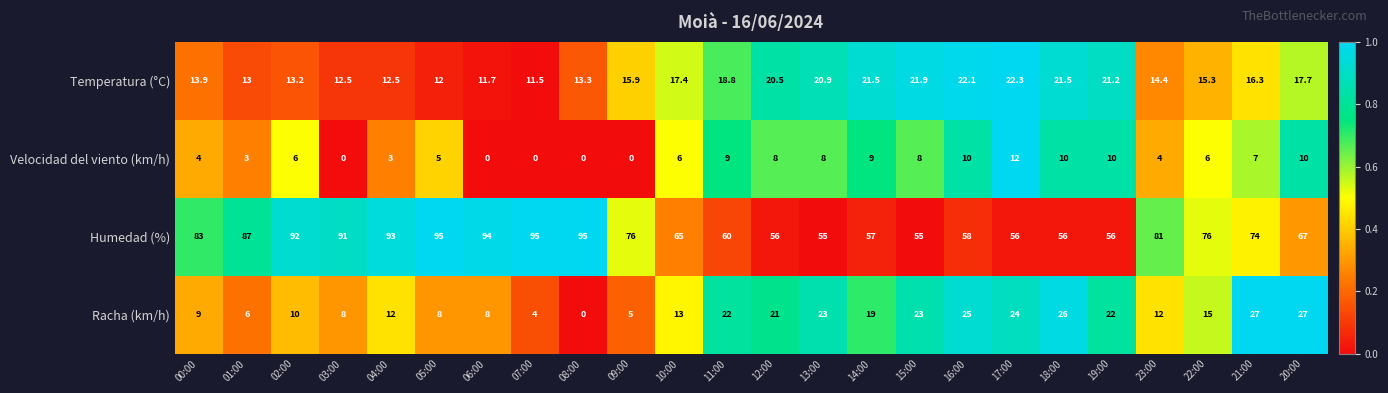

At 02:00, list the series in order from smallest to largest.

Velocidad del viento (km/h), Racha (km/h), Temperatura (°C), Humedad (%)